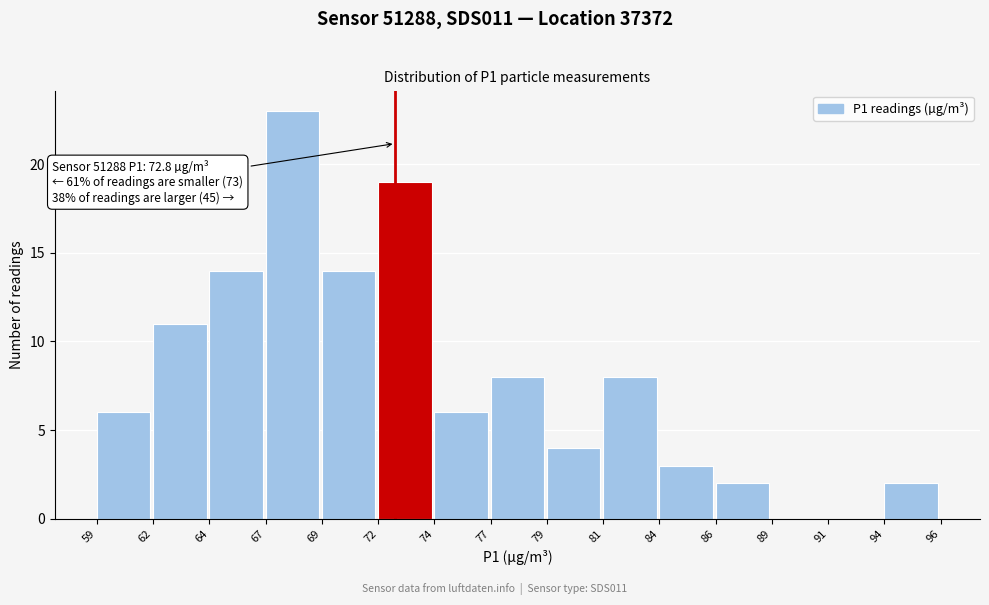

Reading right to left, list all the values displayed in this chart.

94=2	91=0	89=0	86=2	84=3	81=8	79=4	77=8	74=6	72=19	69=14	67=23	64=14	62=11	59=6